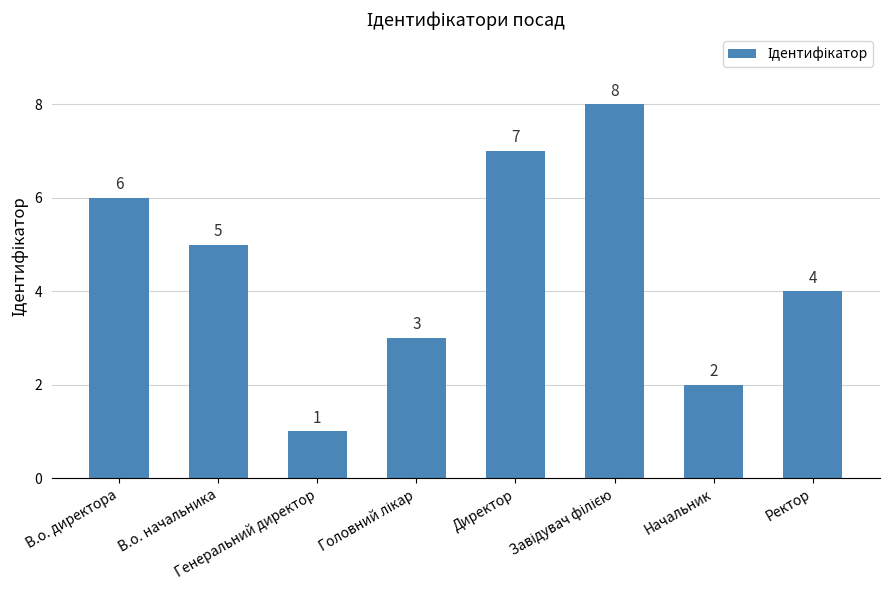

What is the difference between the maximum and second lowest values?

6